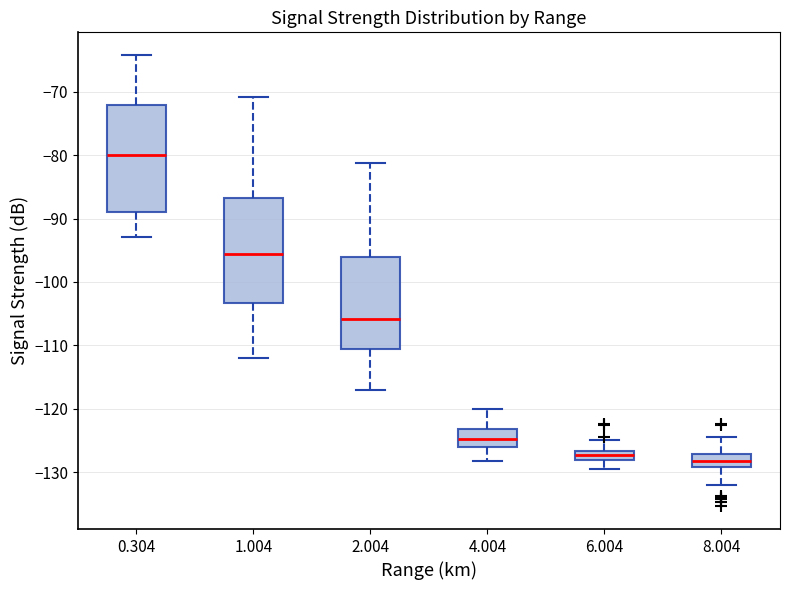

Which box's median line is the lowest?

8.004